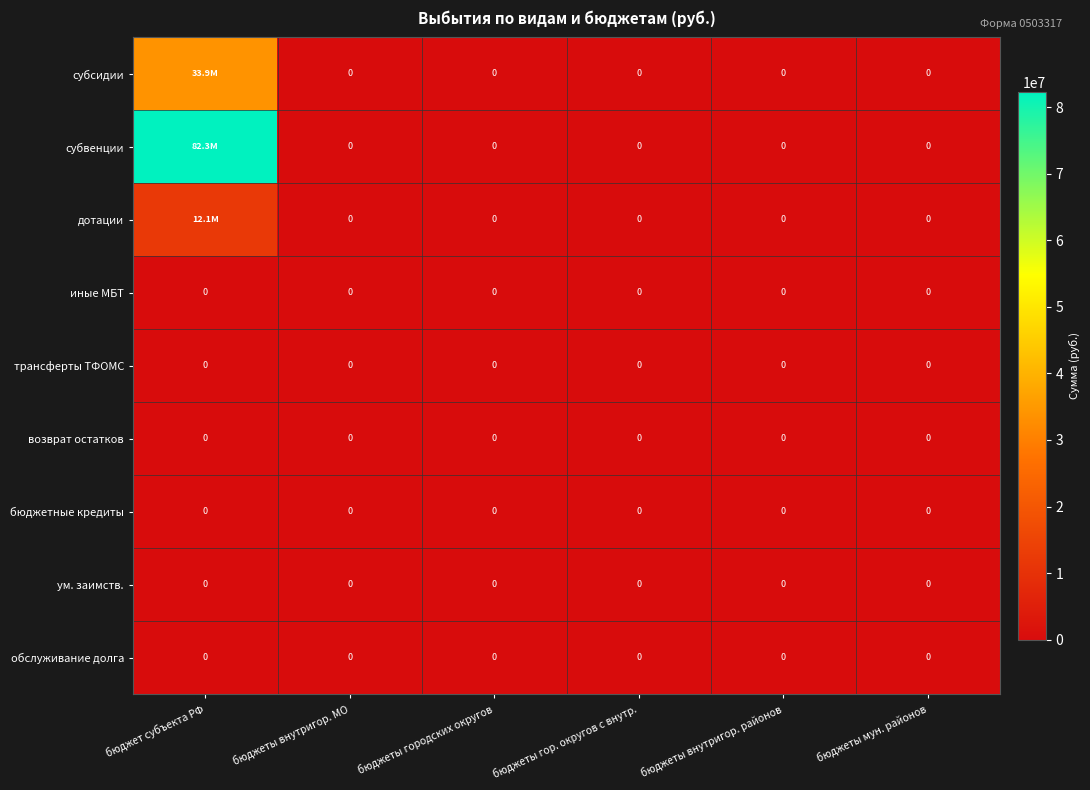

Is it true that трансферты ТФОМС equals 0 at бюджеты внутригор. районов?

True